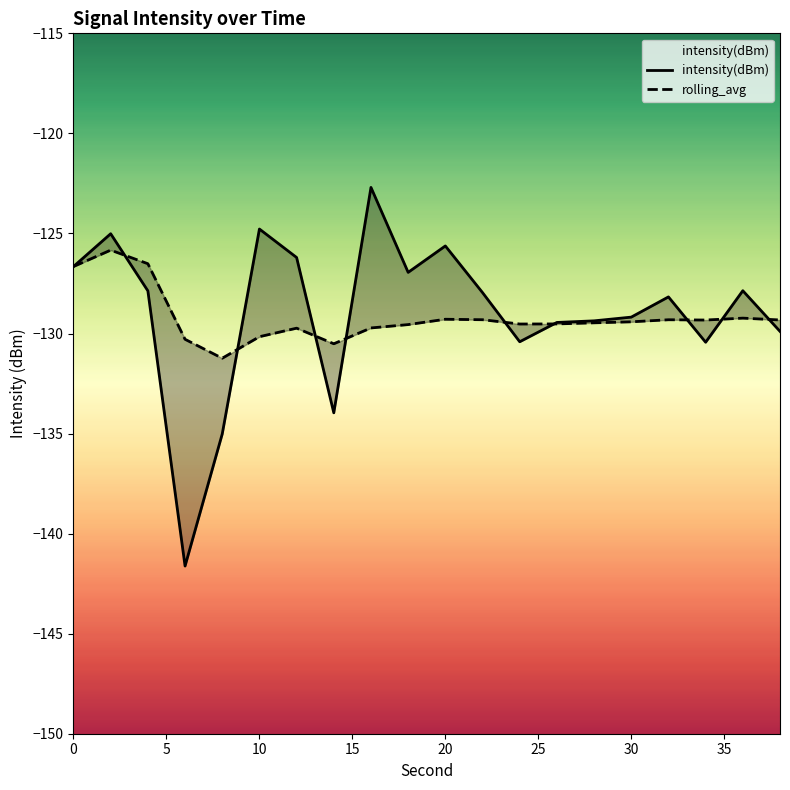

Rank the series by their average value, from highest to lowest.

intensity(dBm), rolling_avg